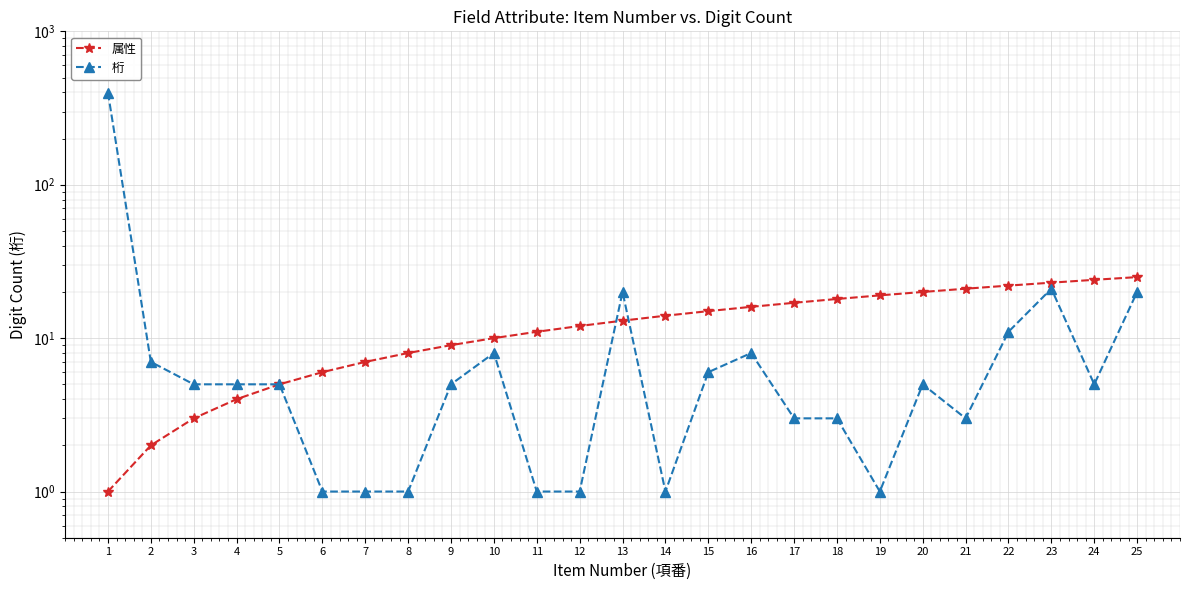

Count the number of categories in the chart.

25